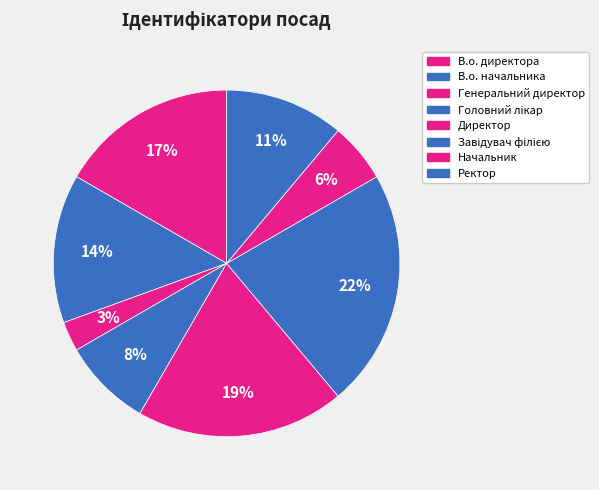

How many segments does this pie chart have?

8